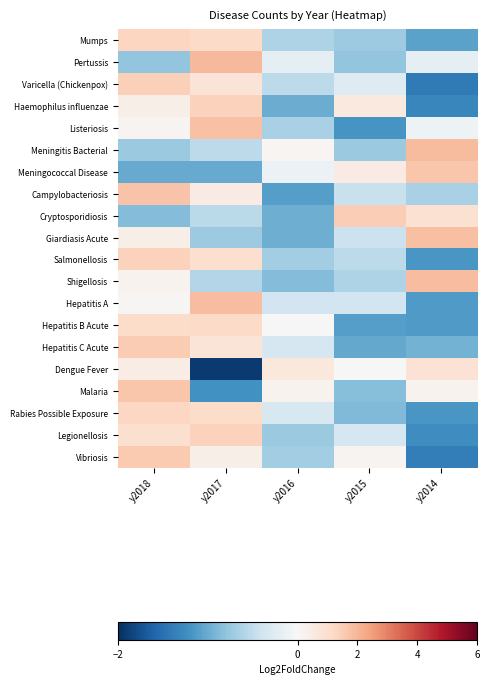

List the series in order of their peak value, highest first.

Pertussis, Meningitis Bacterial, Shigellosis, Hepatitis A, Giardiasis Acute, Listeriosis, Campylobacteriosis, Meningococcal Disease, Malaria, Vibriosis, Hepatitis C Acute, Cryptosporidiosis, Varicella (Chickenpox), Salmonellosis, Haemophilus influenzae, Legionellosis, Mumps, Rabies Possible Exposure, Hepatitis B Acute, Dengue Fever